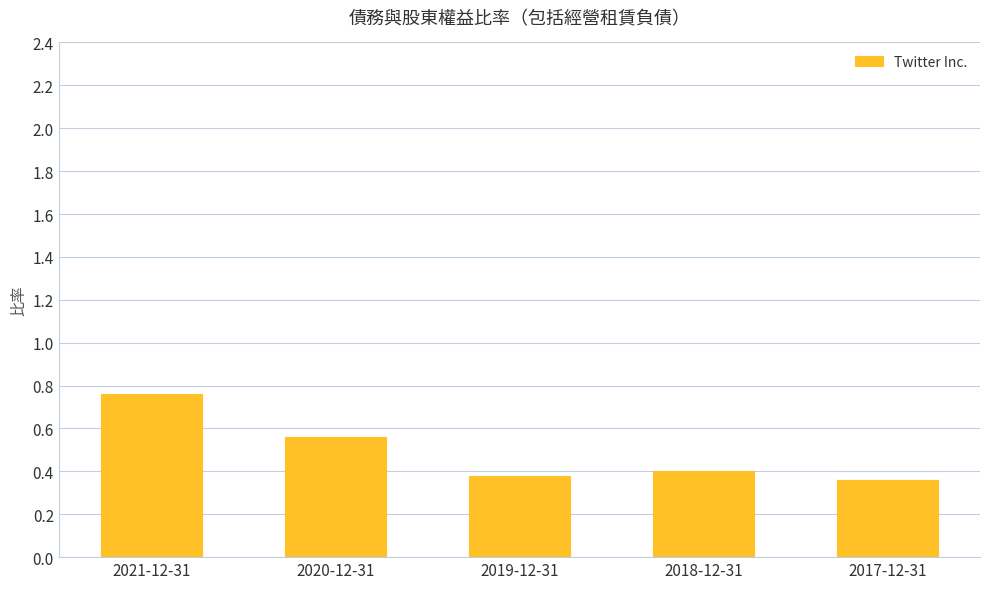

The chart shows a value of 0.4 at 2018-12-31. True or false?

True